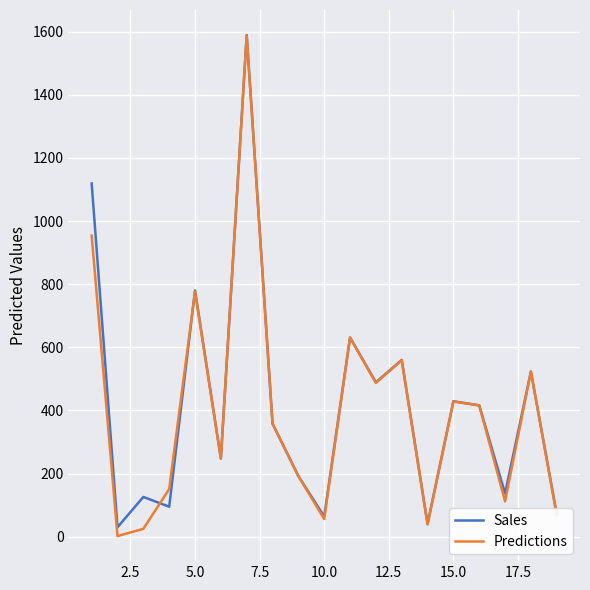

What is the highest value of the Sales series?

1589